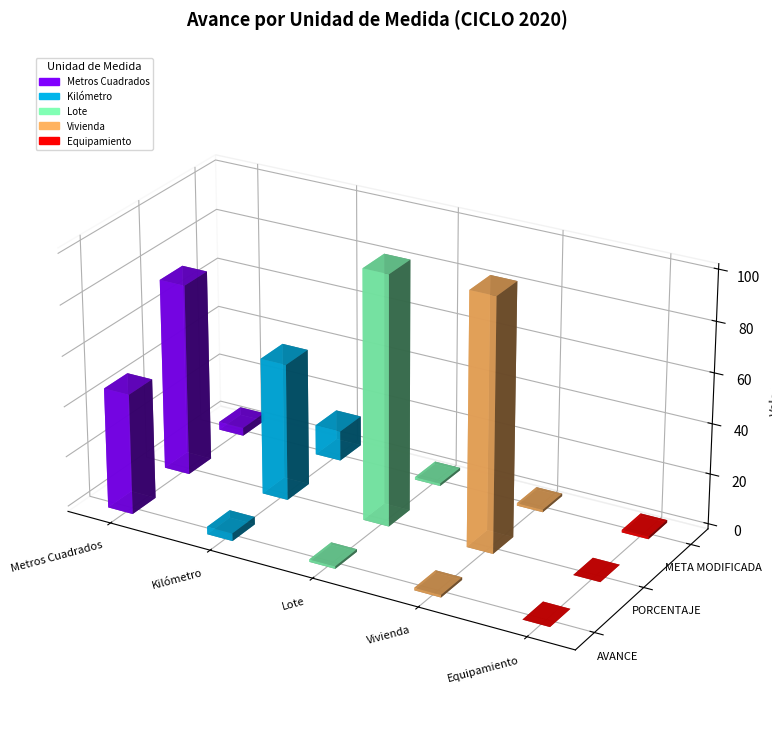

The value of META MODIFICADA at Kilómetro is 12.0. True or false?

True